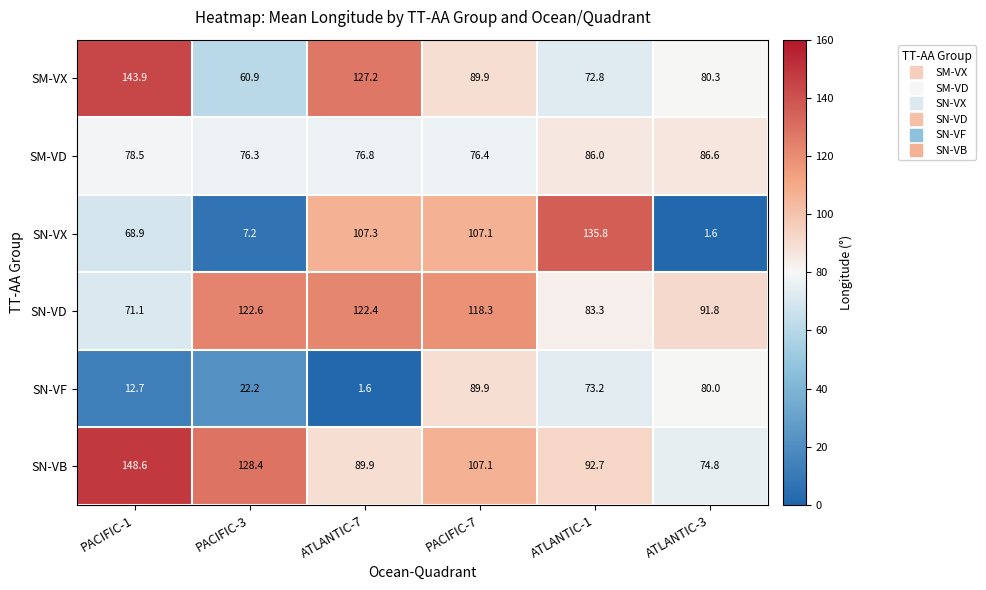

At which category is the sum across all series the highest?

PACIFIC-7